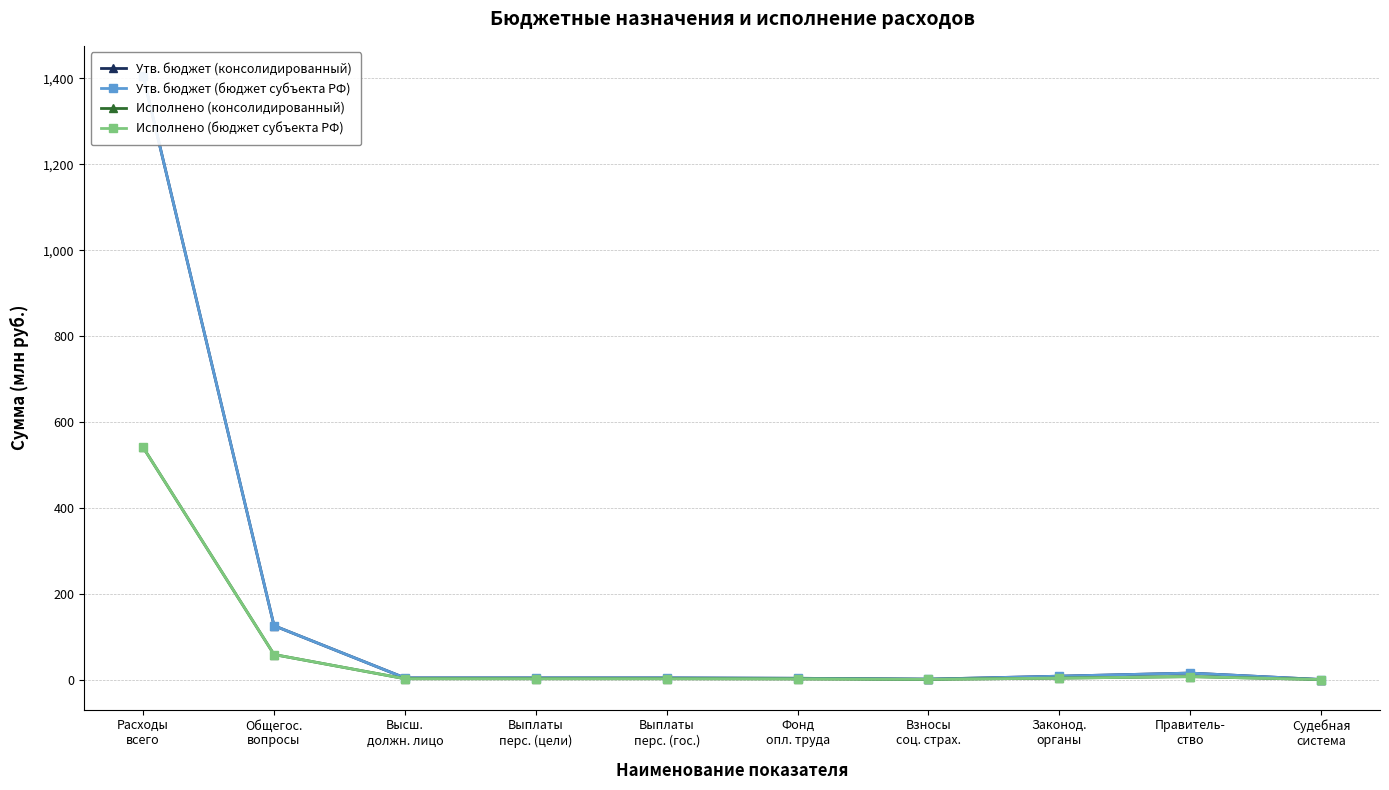

How many data points in Утв. бюджет (бюджет субъекта РФ) are less than 3?

3